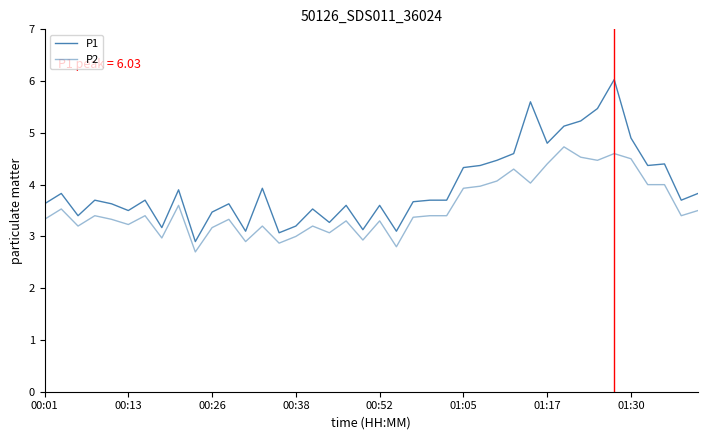

How many lines are shown in the chart?

2